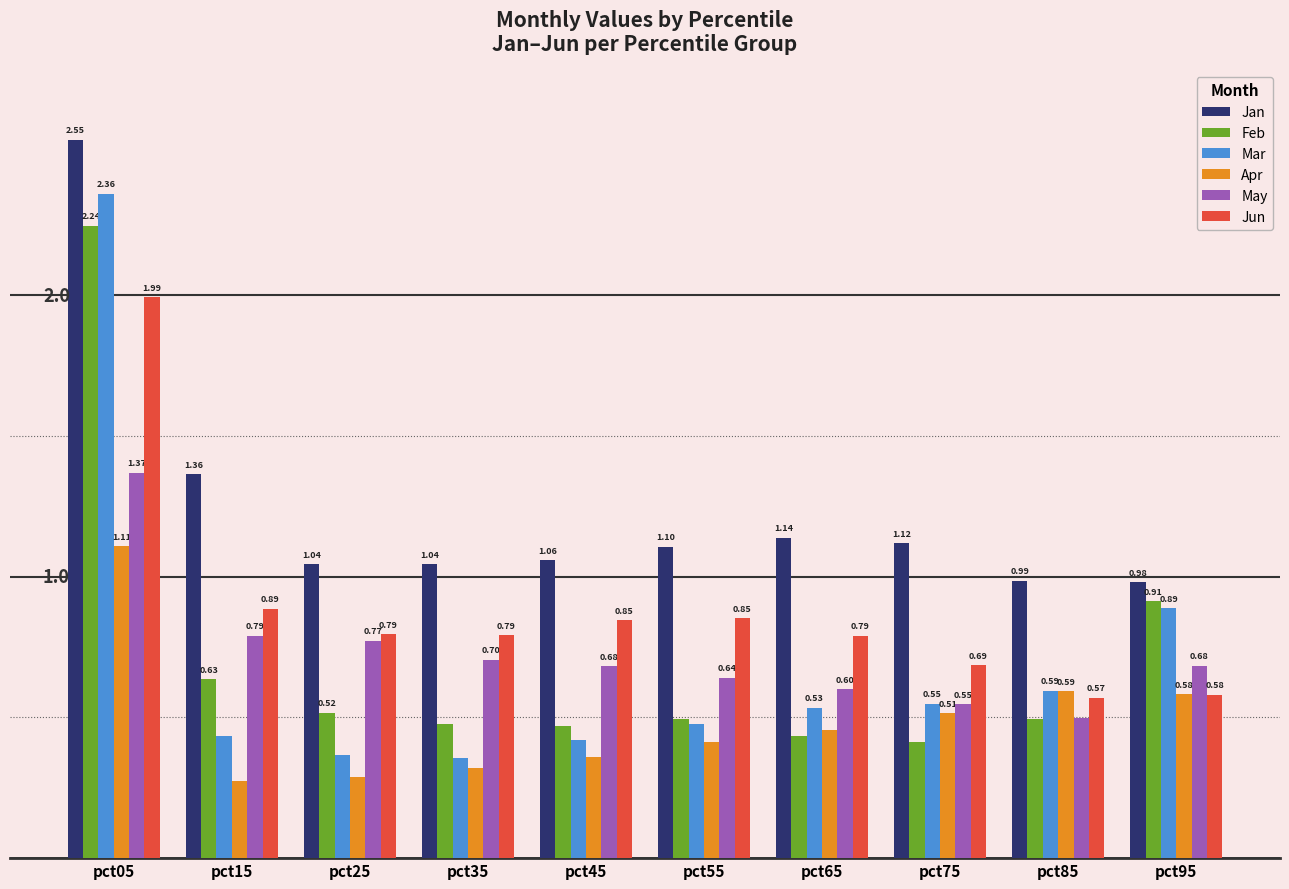

Where does the Jan series first go above 1?

pct05